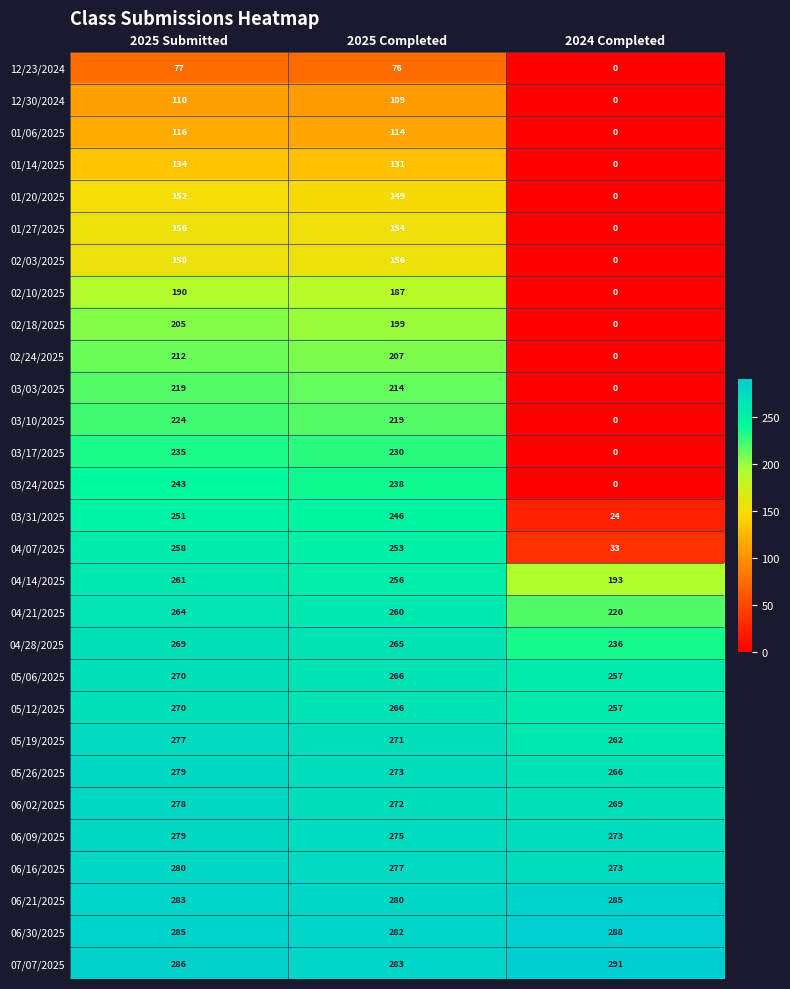

Is it true that 04/28/2025 equals 265 at 2025 Completed?

True